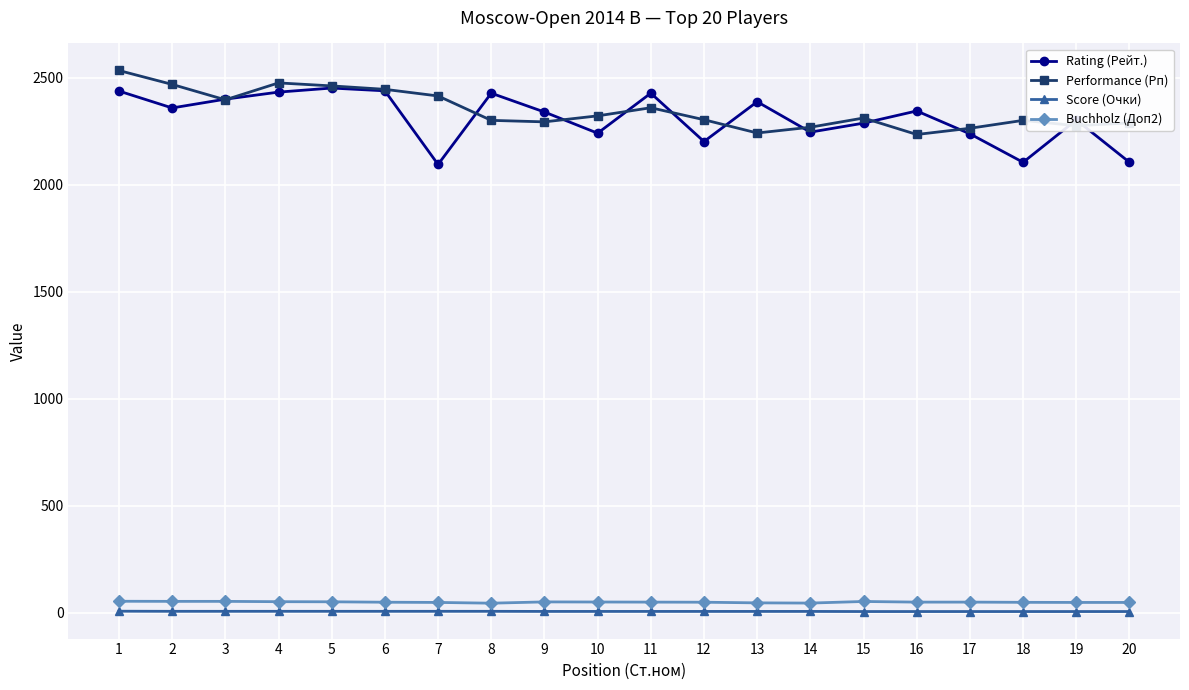

The Performance (Рп) series shows 3776.0 at 1. True or false?

False